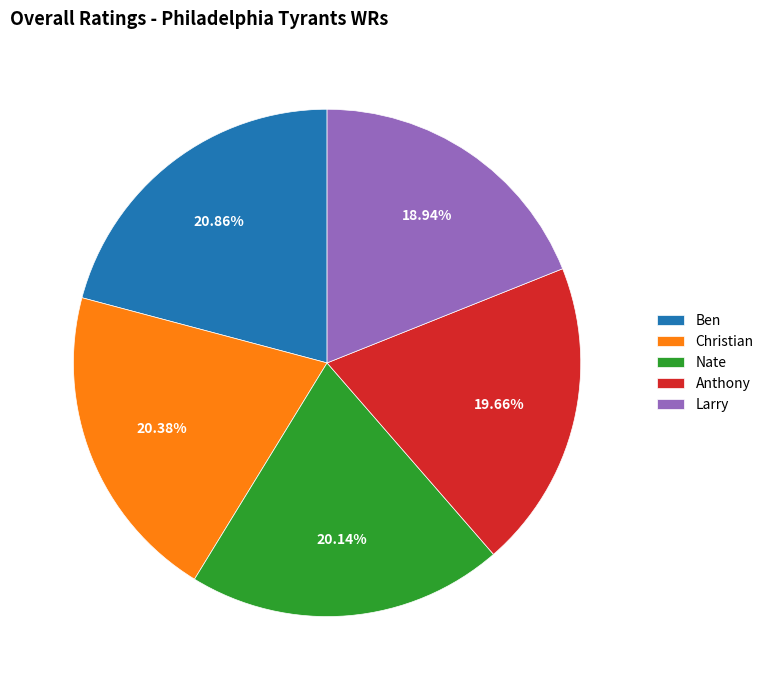

How many slices are in this pie chart?

5